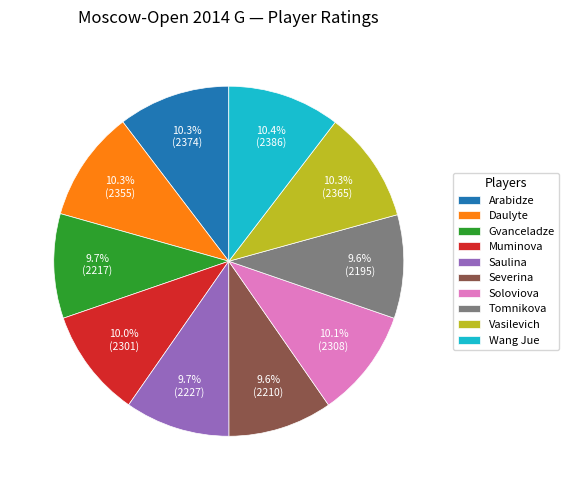

How many slices are in this pie chart?

10